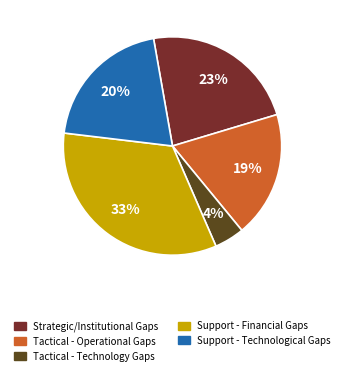

To the nearest percent, what is the average slice percentage?

20%